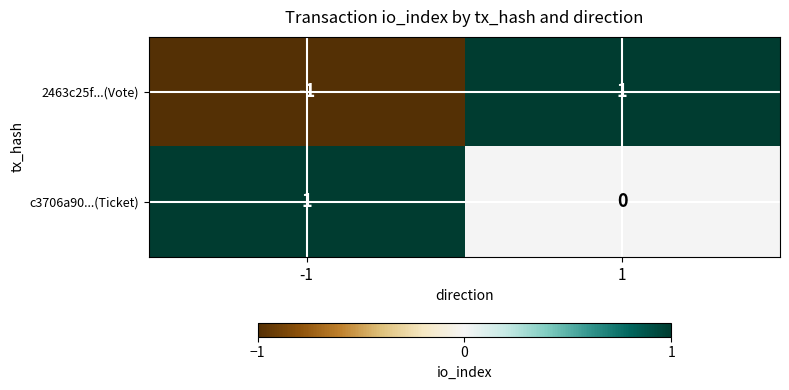

Which series has the largest total across all categories?

c3706a90...(Ticket)